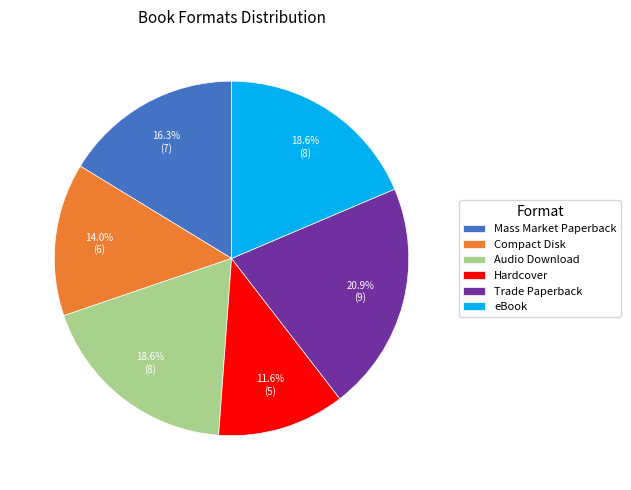

Is there any slice that represents more than half of the pie?

No